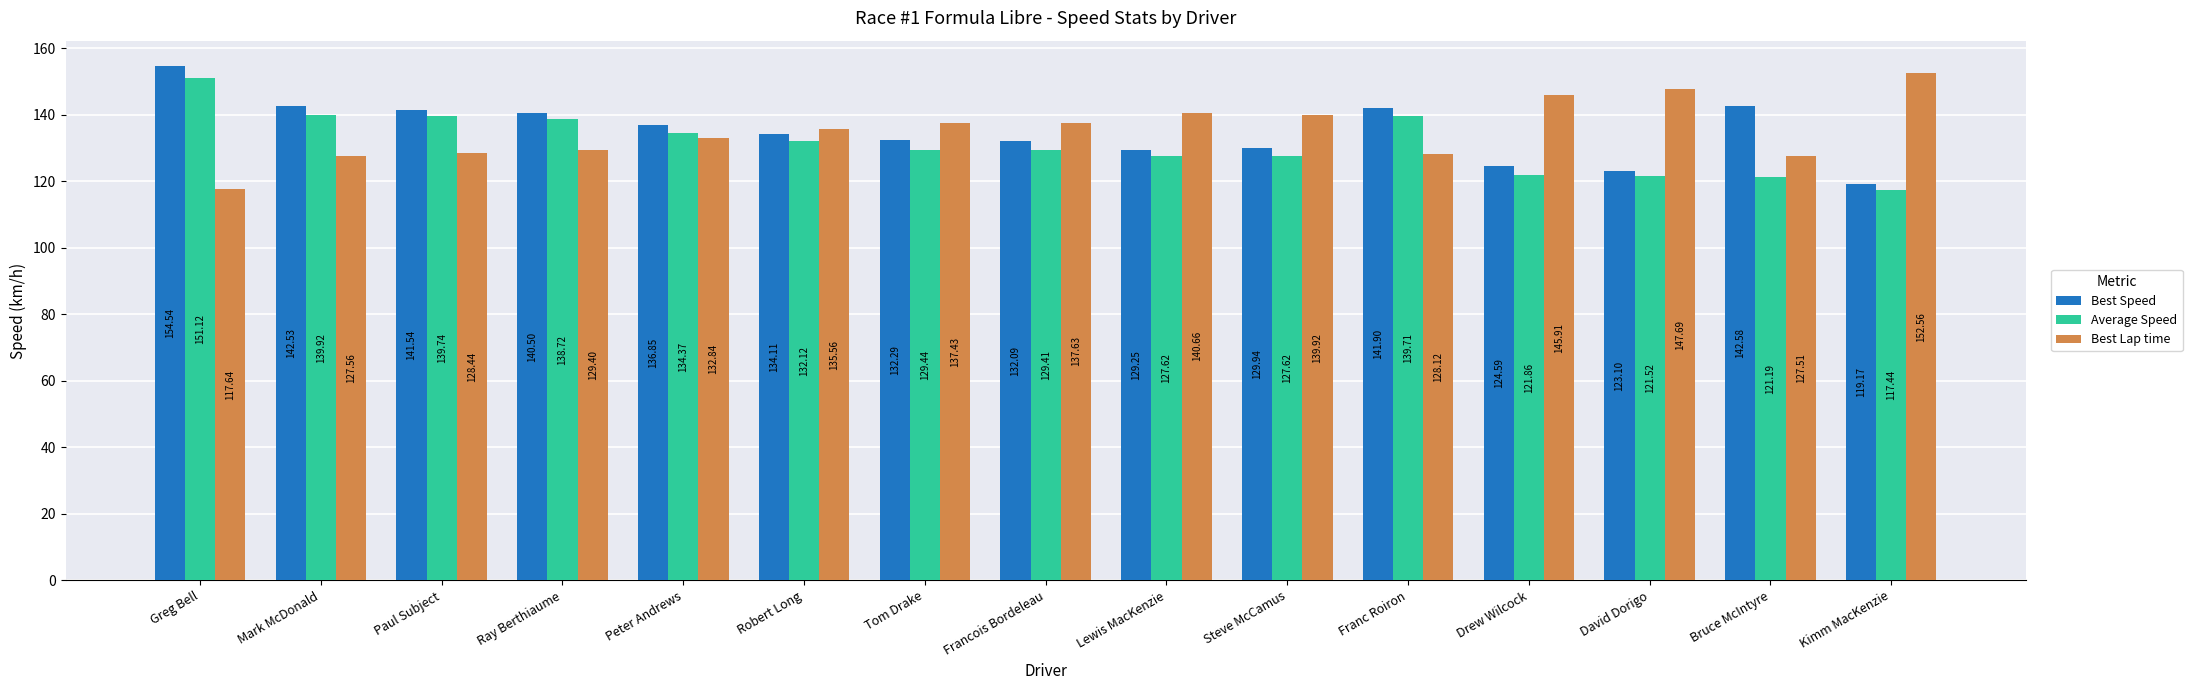

Between Peter Andrews and Francois Bordeleau, which series saw the biggest shift?

Average Speed